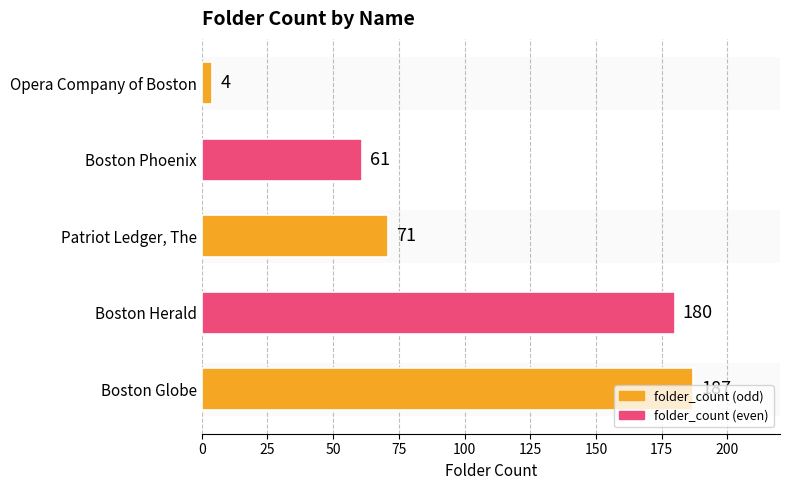

List the labels in order of value, largest first.

Boston Globe, Boston Herald, Patriot Ledger, The, Boston Phoenix, Opera Company of Boston